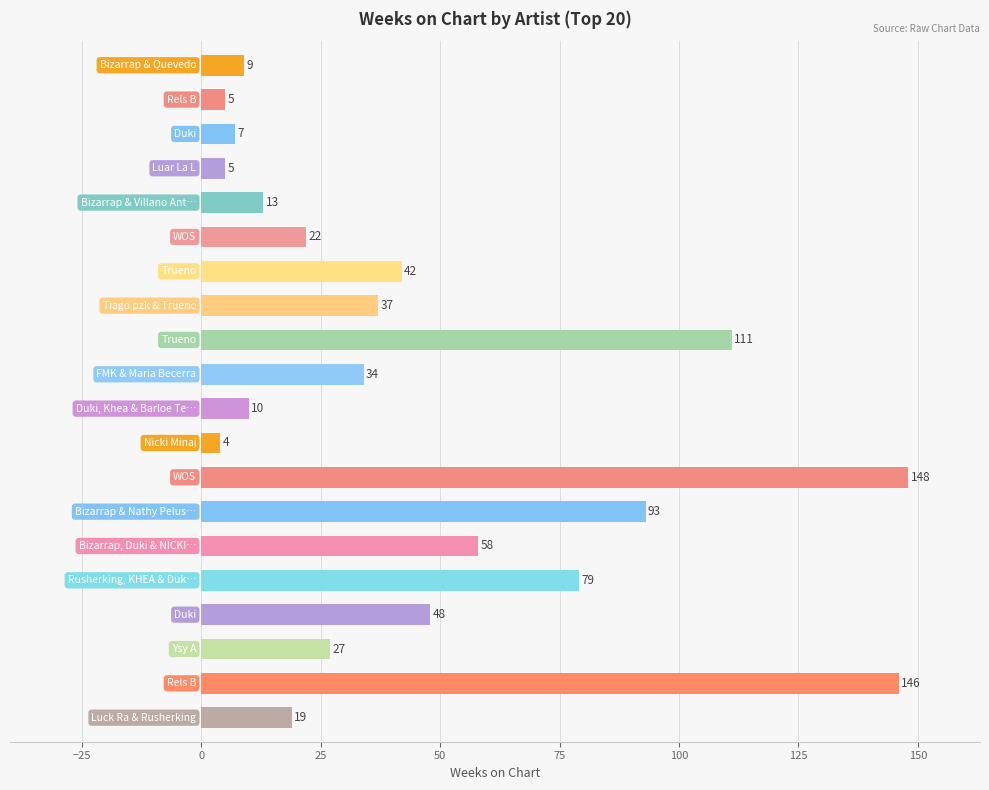

What is the sum of all values?

917